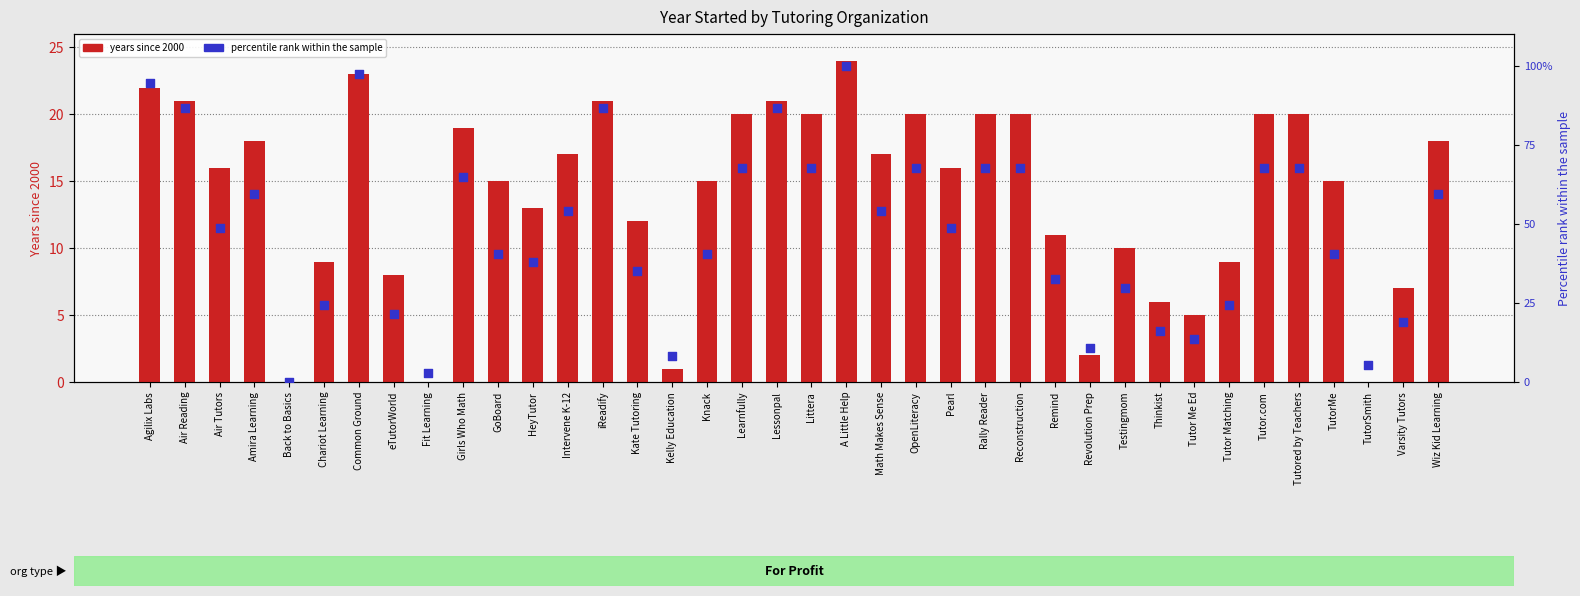

What is the total value across all series at TutorSmith?

5.4